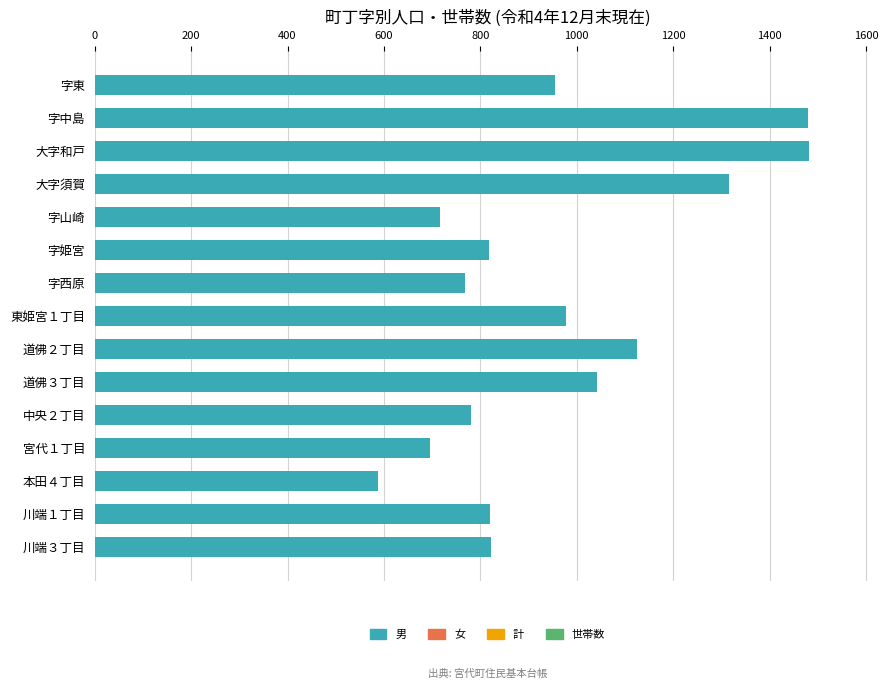

Which category has the lowest value across all series?

本田４丁目